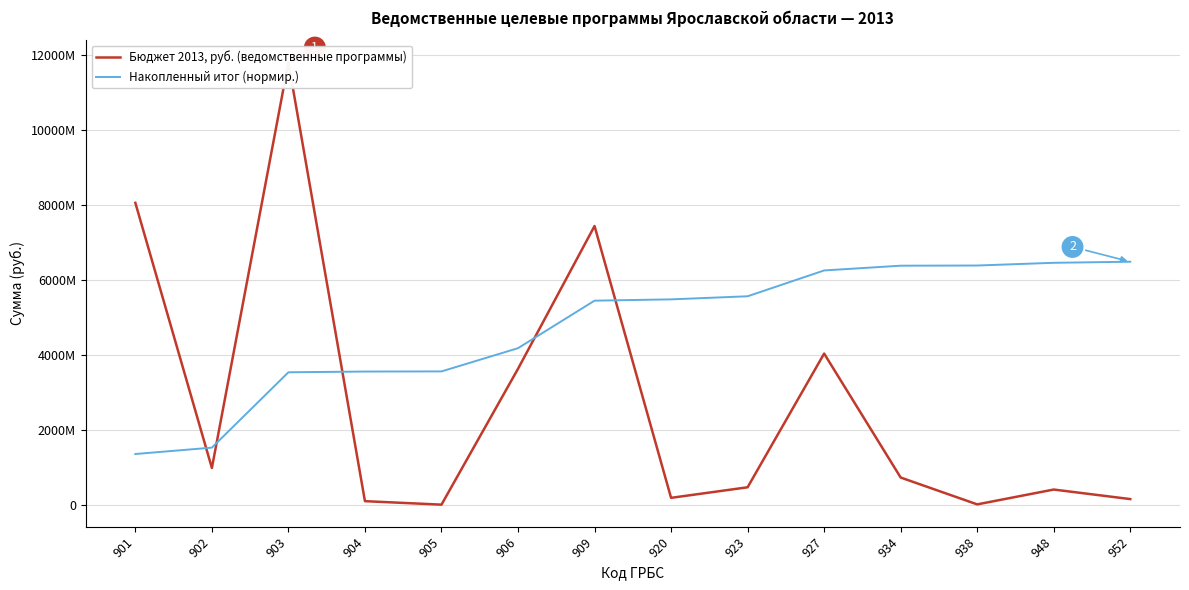

List the series in order of their peak value, lowest first.

Накопленный итог (нормир.), Бюджет 2013, руб. (ведомственные программы)